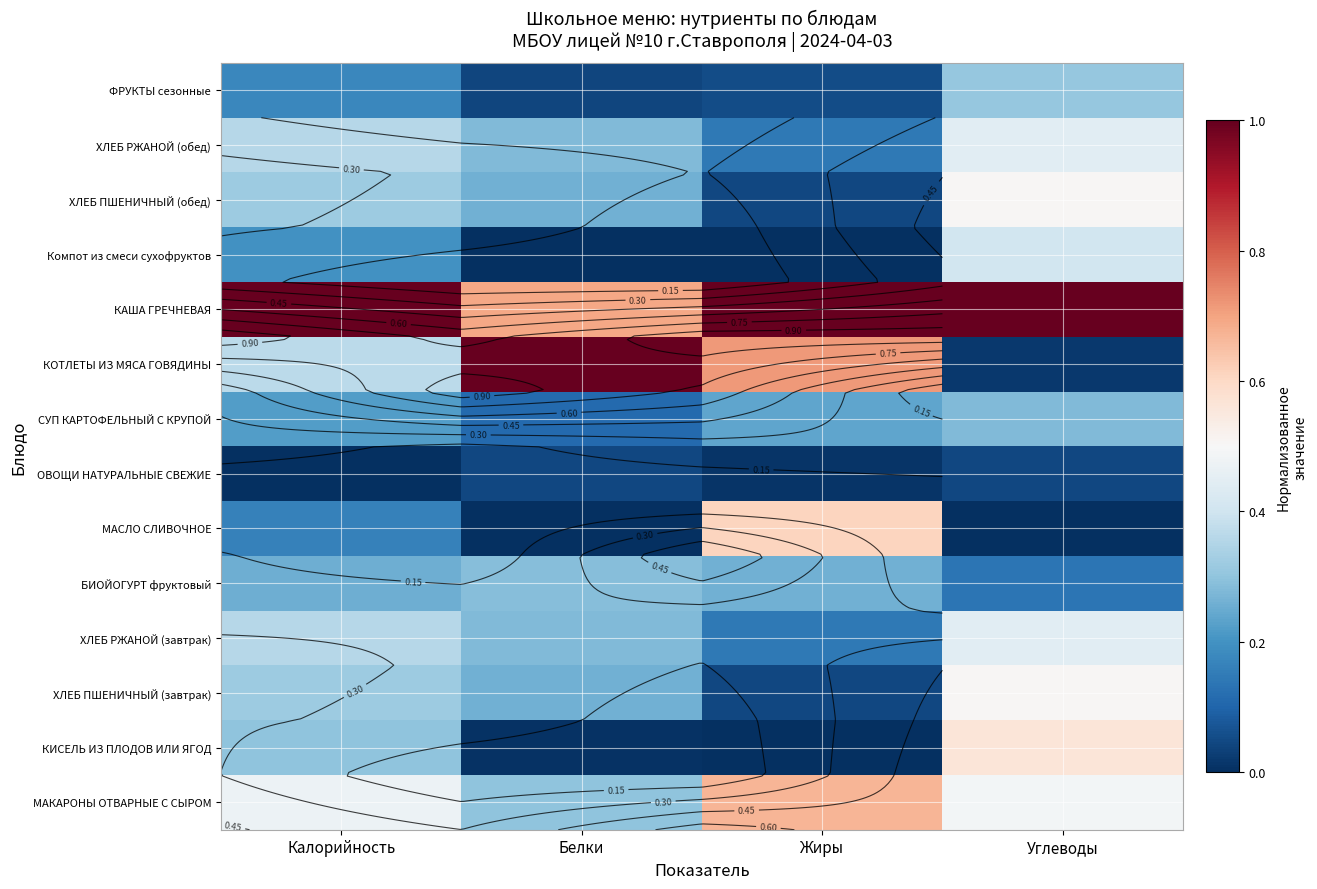

The value of ХЛЕБ ПШЕНИЧНЫЙ (завтрак) at Калорийность is 0.1. True or false?

False